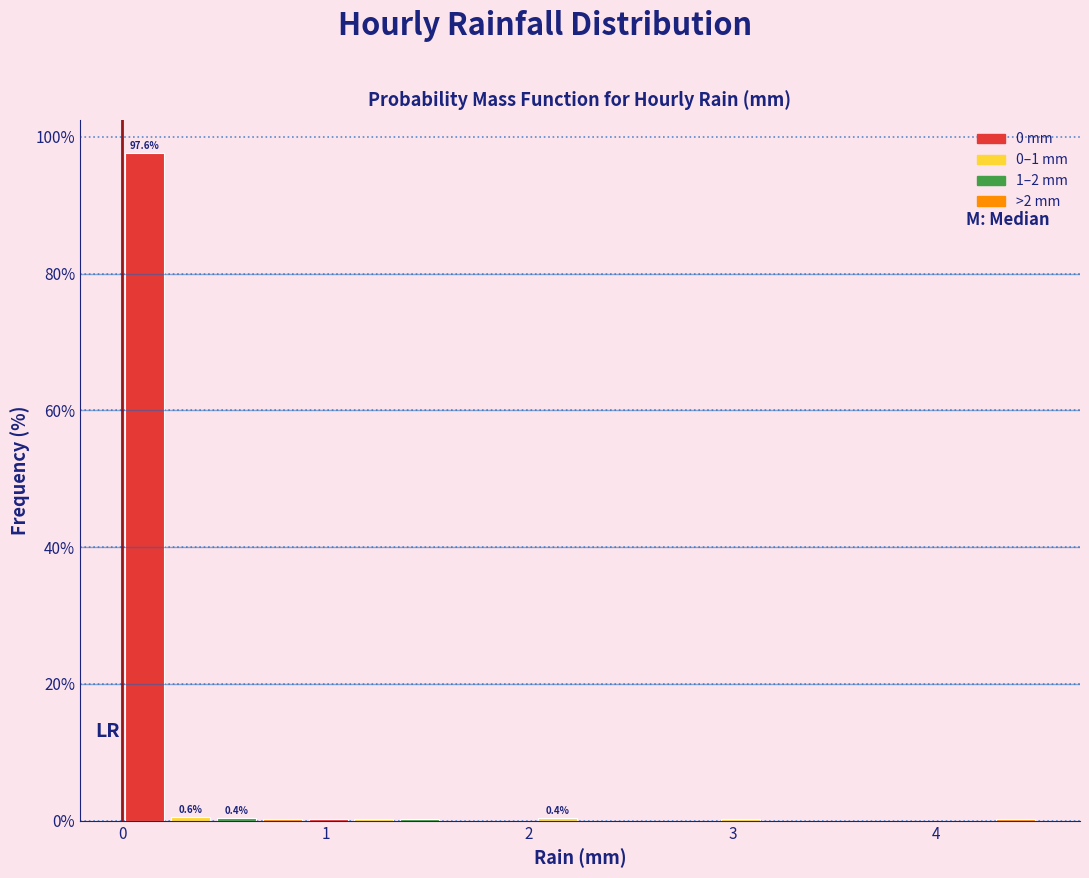

Around what value on the x-axis is the tallest bar? Give the approximate position of its centre, as read against the axis.

0.1